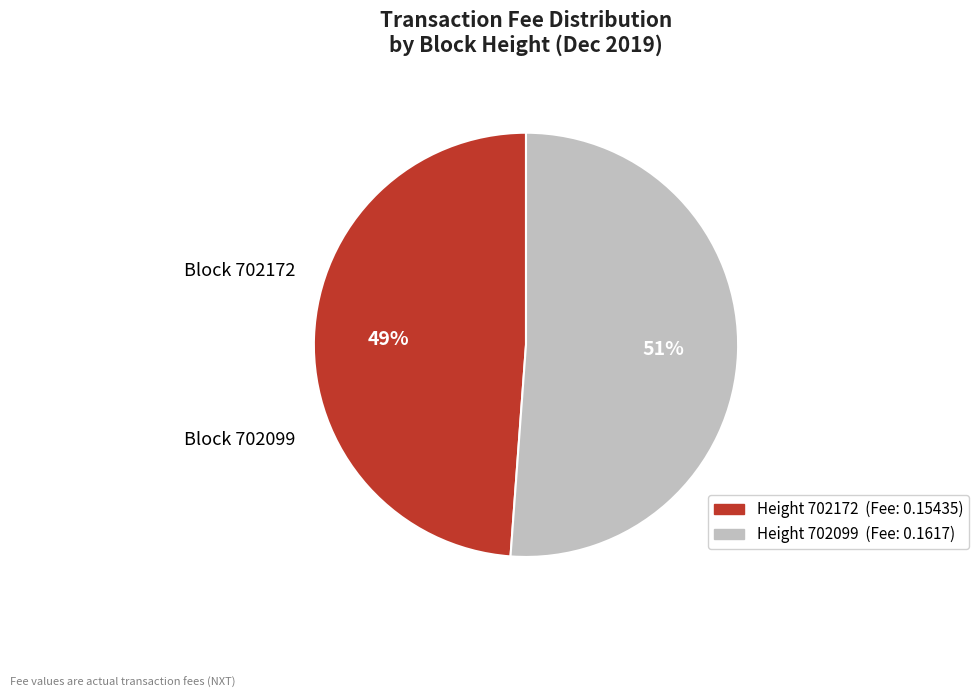

Is there any slice that represents more than half of the pie?

Yes